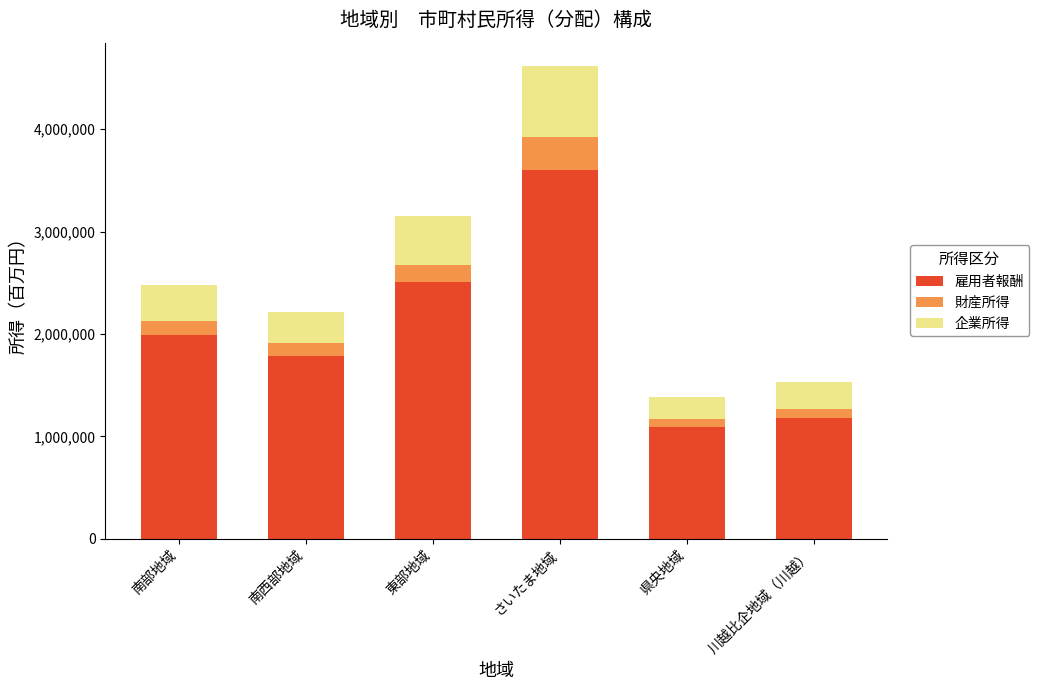

The value of 雇用者報酬 at さいたま地域 is 5309179. True or false?

False